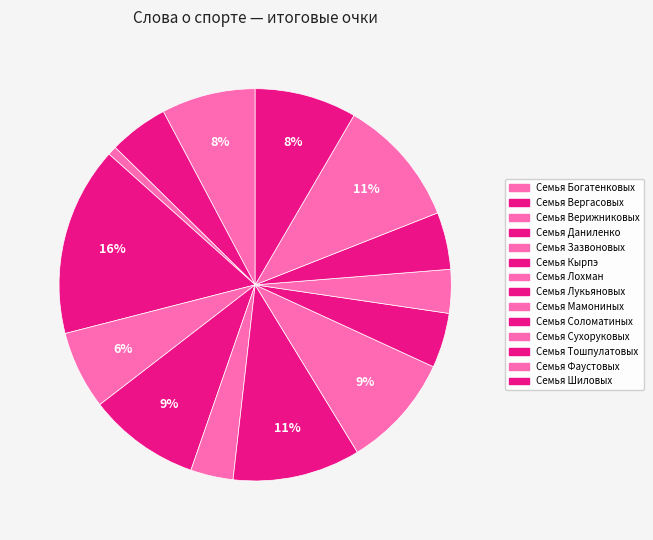

How many segments does this pie chart have?

14